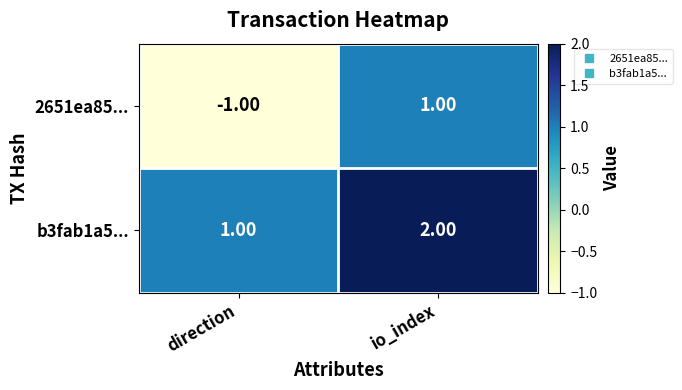

Which label corresponds to the largest value in the chart?

io_index